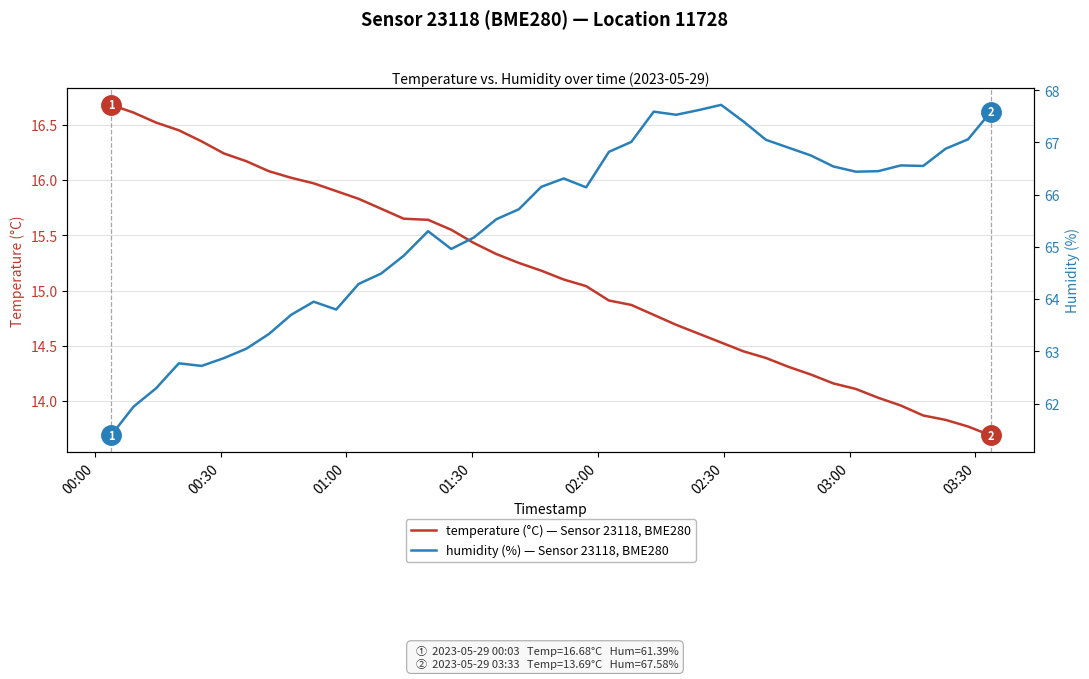

Reading left to right, transcribe all the data shown in this chart.

temperature (°C) — Sensor 23118, BME280: 16.7	16.6	16.5	16.4	16.4	16.2	16.2	16.1	16.0	16.0	15.9	15.8	15.7	15.7	15.6	15.6	15.4	15.3	15.2	15.2	15.1	15.0	14.9	14.9	14.8	14.7	14.6	14.5	14.4	14.4	14.3	14.2	14.2	14.1	14.0	14.0	13.9	13.8	13.8	13.7
humidity (%) — Sensor 23118, BME280: 61.4	61.9	62.3	62.8	62.7	62.9	63.0	63.3	63.7	64.0	63.8	64.3	64.5	64.8	65.3	65.0	65.2	65.5	65.7	66.2	66.3	66.1	66.8	67.0	67.6	67.5	67.6	67.7	67.4	67.0	66.9	66.8	66.5	66.4	66.5	66.6	66.5	66.9	67.1	67.6